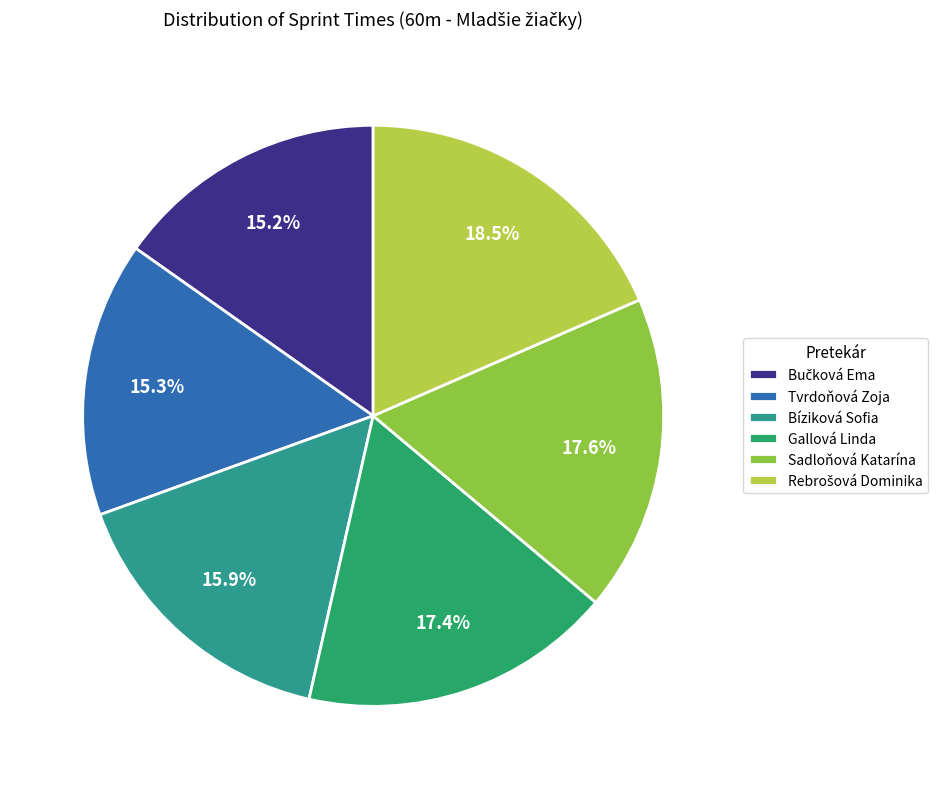

What percentage is NOT represented by Bíziková Sofia?

84.1%